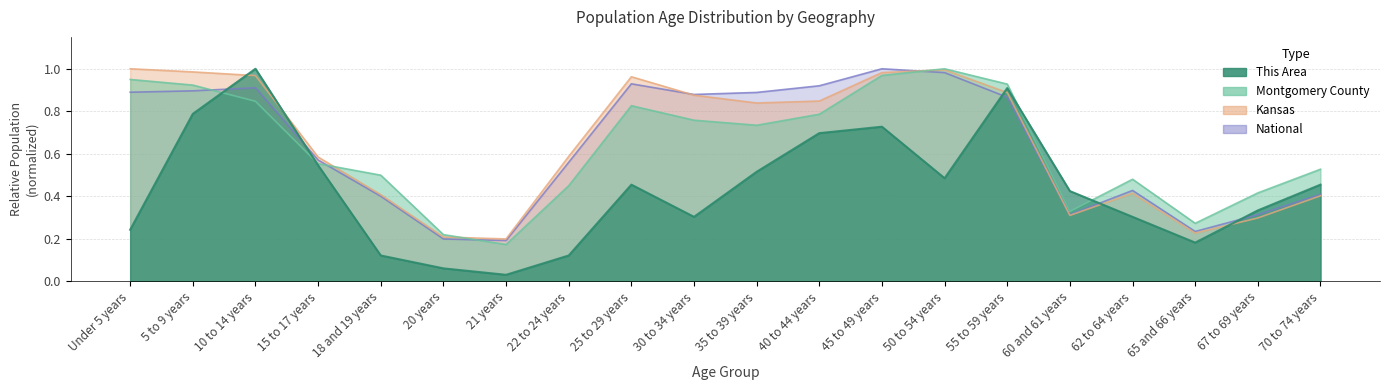

What are all the series names shown in the legend?

This Area, Montgomery County, Kansas, National